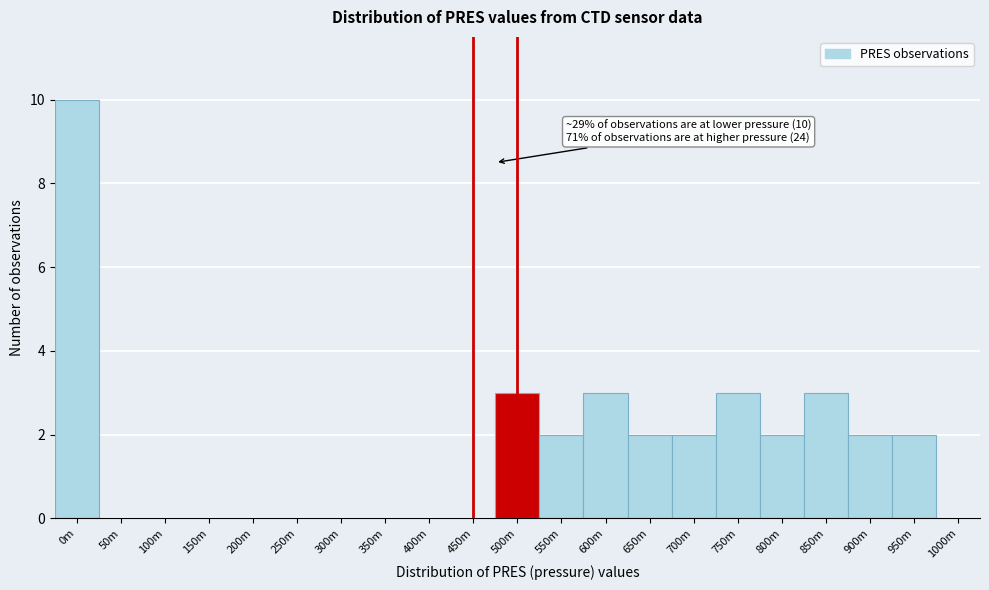

Reading left to right, transcribe all the data shown in this chart.

0m=10	50m=0	100m=0	150m=0	200m=0	250m=0	300m=0	350m=0	400m=0	450m=0	500m=3	550m=2	600m=3	650m=2	700m=2	750m=3	800m=2	850m=3	900m=2	950m=2	1000m=0